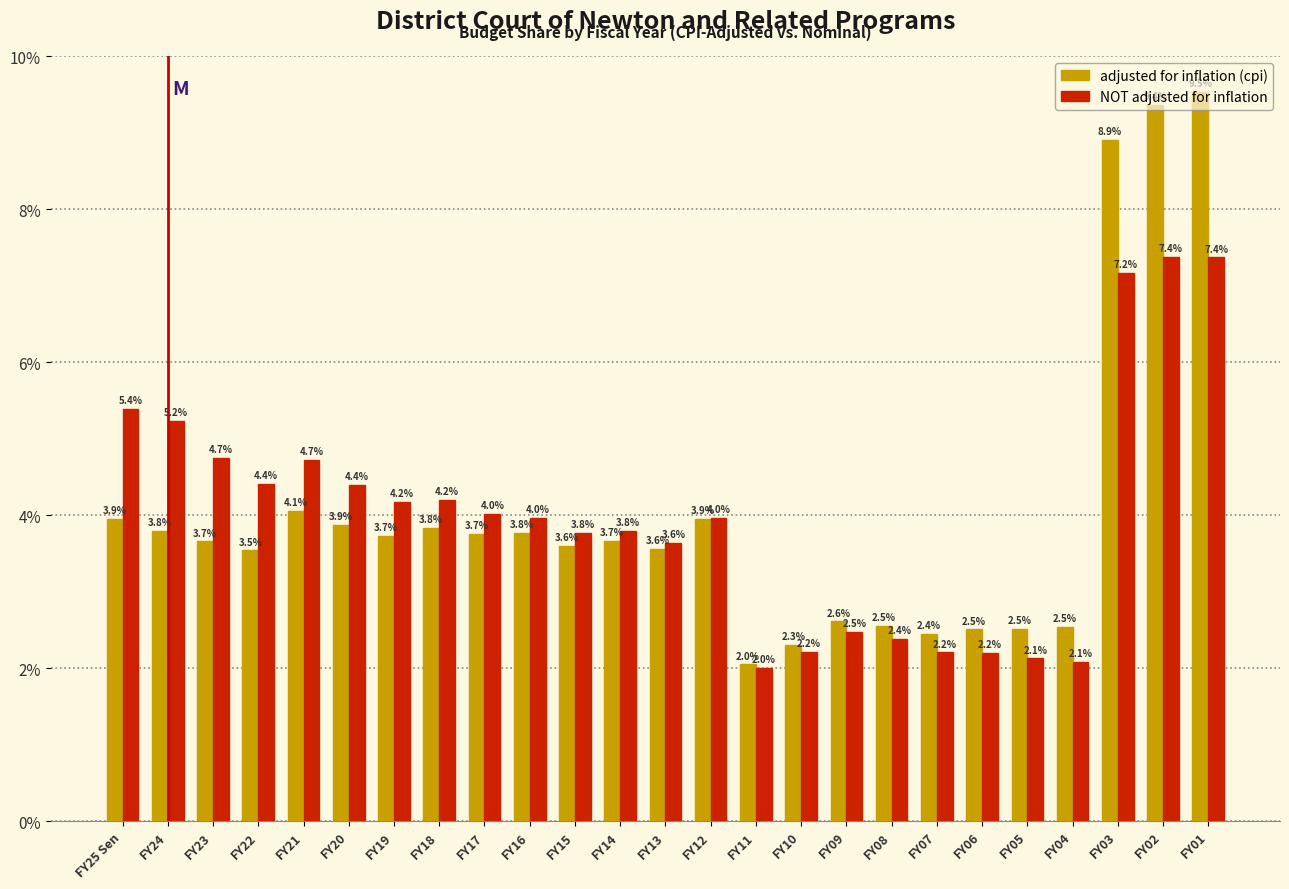

What is the difference between the NOT adjusted for inflation values at FY17 and FY23?

0.7